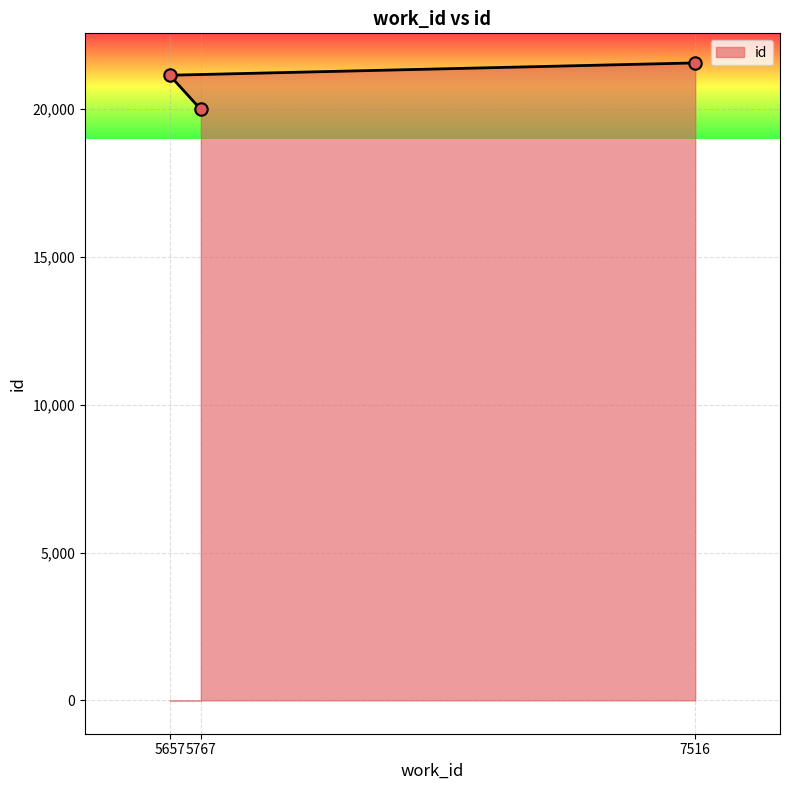

What is the ratio of the value at 5767 to the value at 5657?

0.9